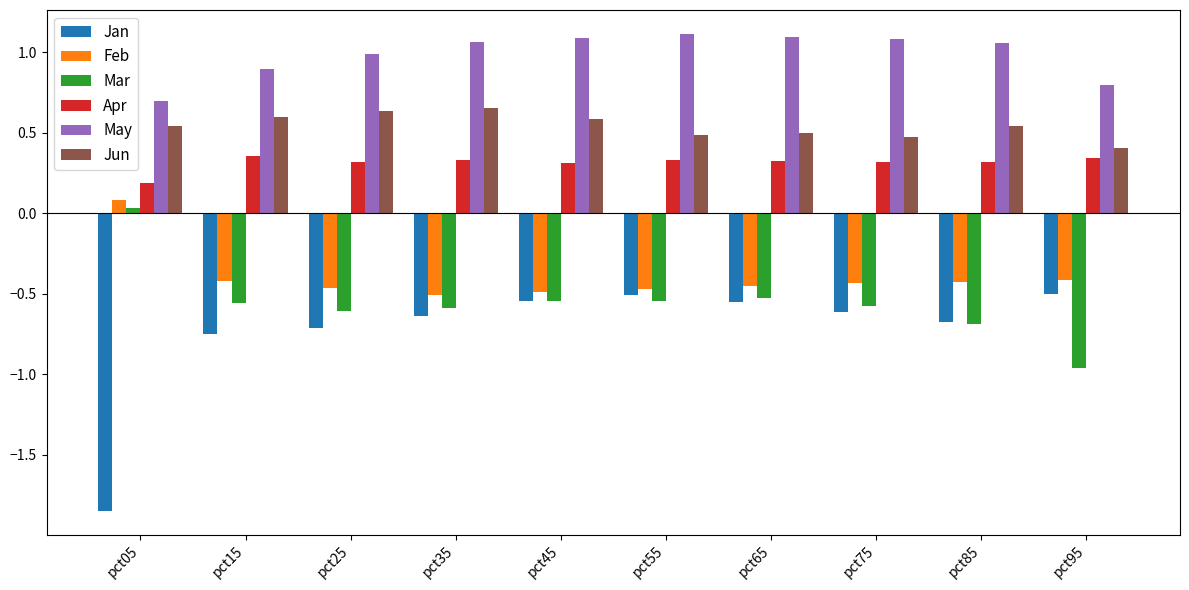

What is the spread (max minus min) of values at pct05?

2.5